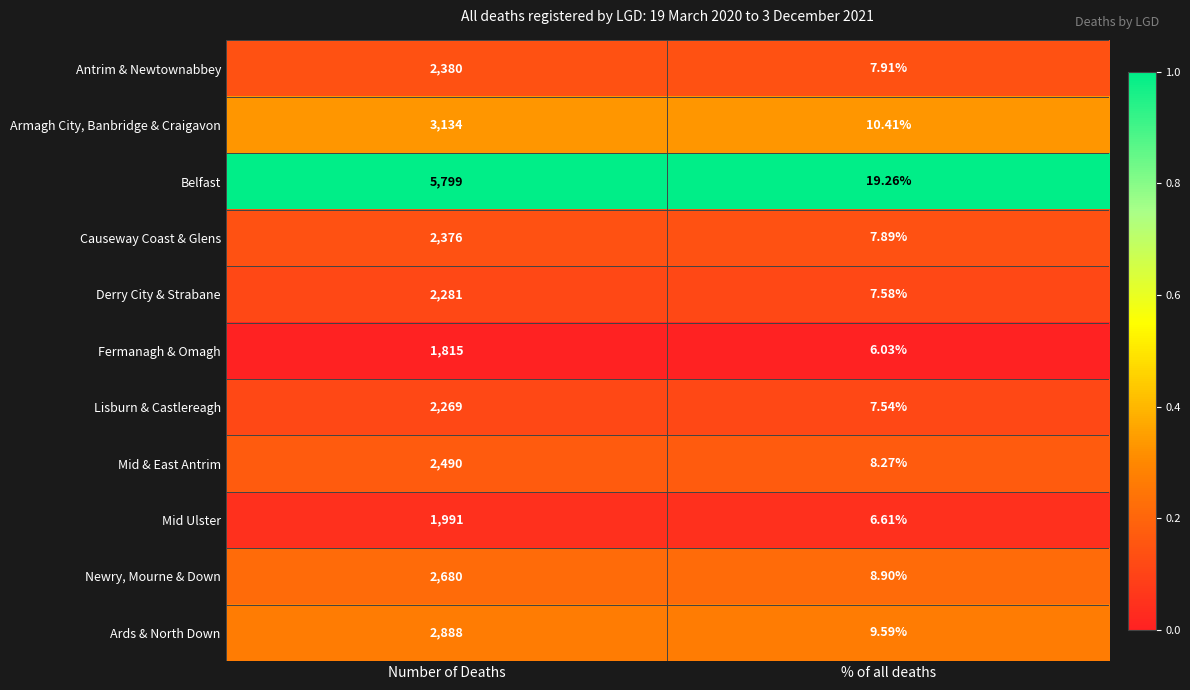

Which series has the largest total across all categories?

Belfast